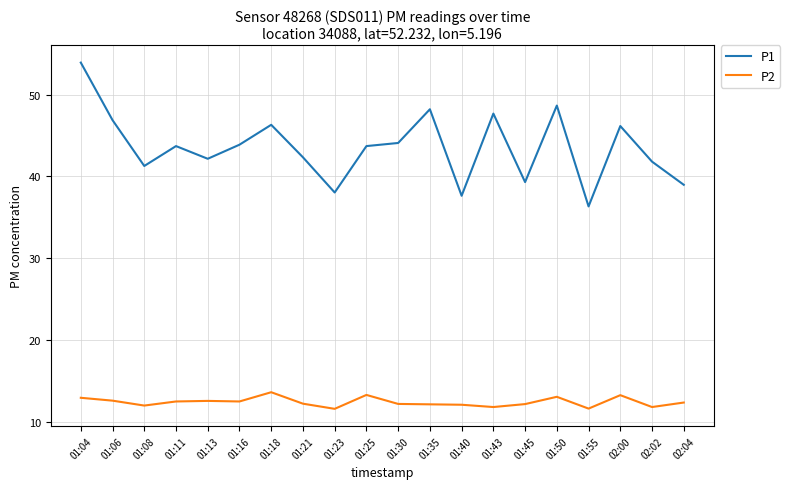

At which label does P1 first exceed 43?

01:04